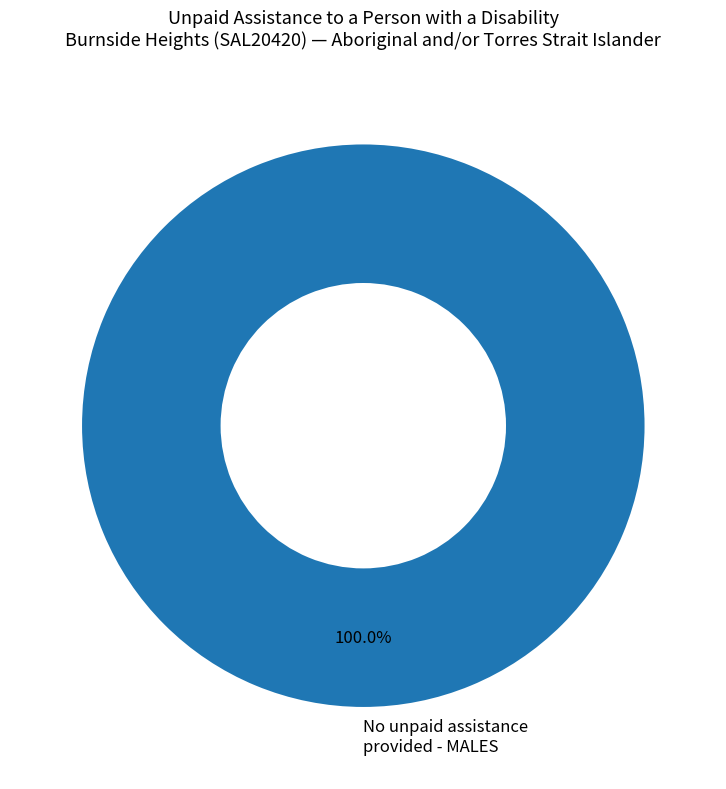

Is No unpaid assistance provided - MALES the majority of the pie?

Yes